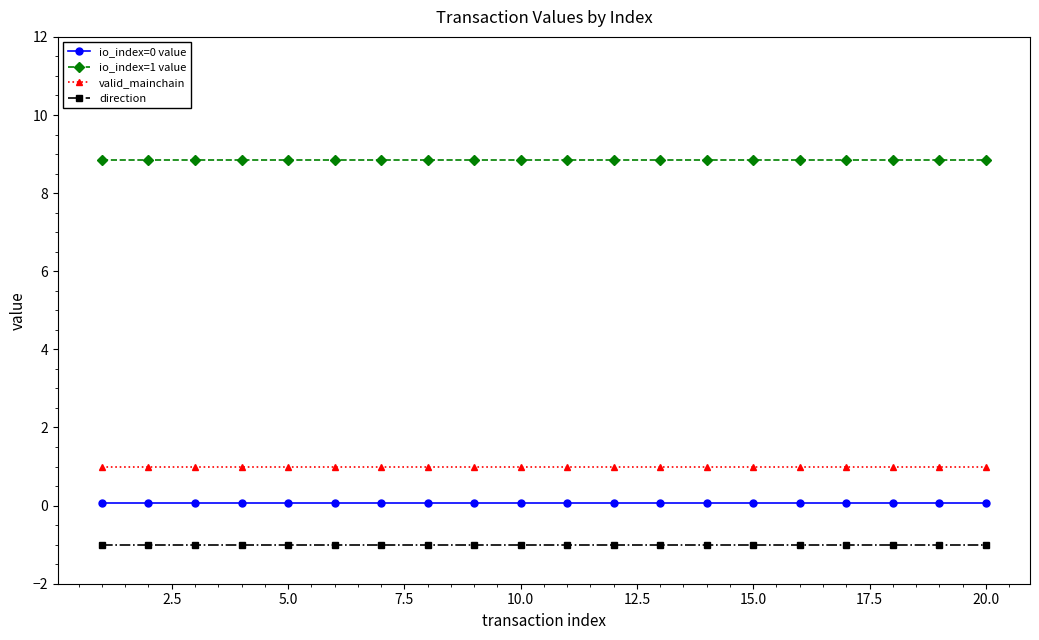

True or false: valid_mainchain and direction intersect in this chart.

False